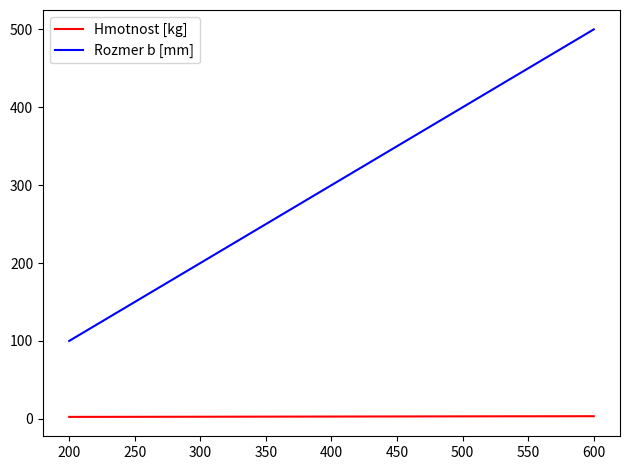

What is the difference between the maximum and minimum values in the Rozmer b [mm] series?

400.0